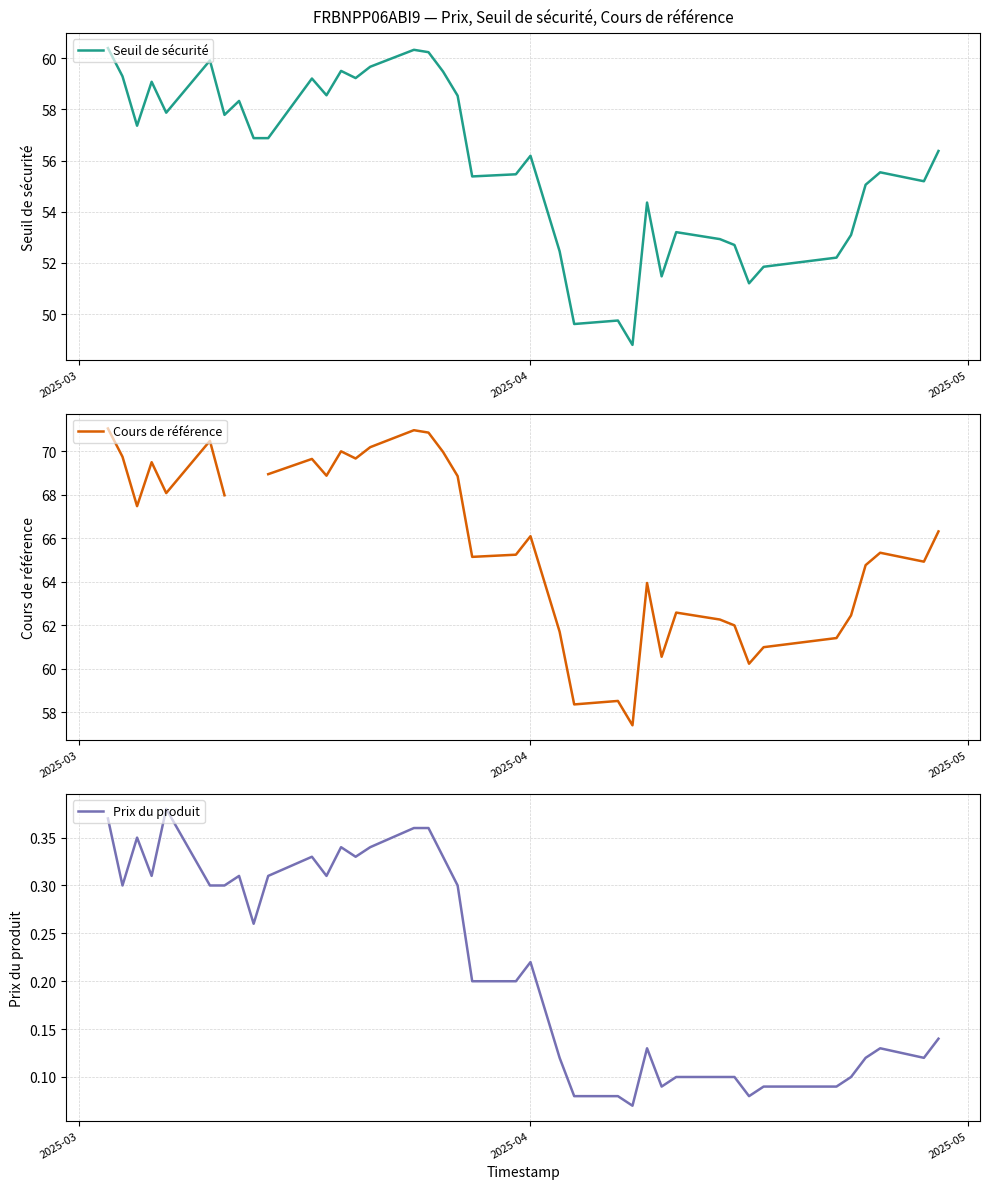

What is the highest value of the Seuil de sécurité series?

60.4